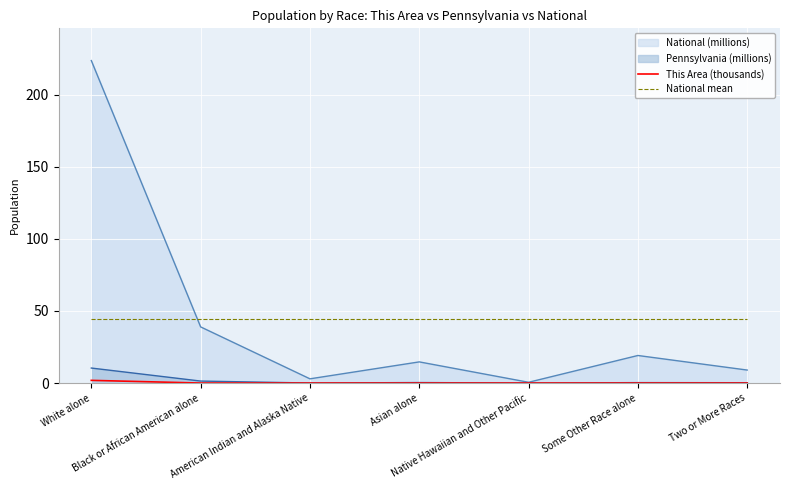

Which label corresponds to the largest value in the chart?

White alone